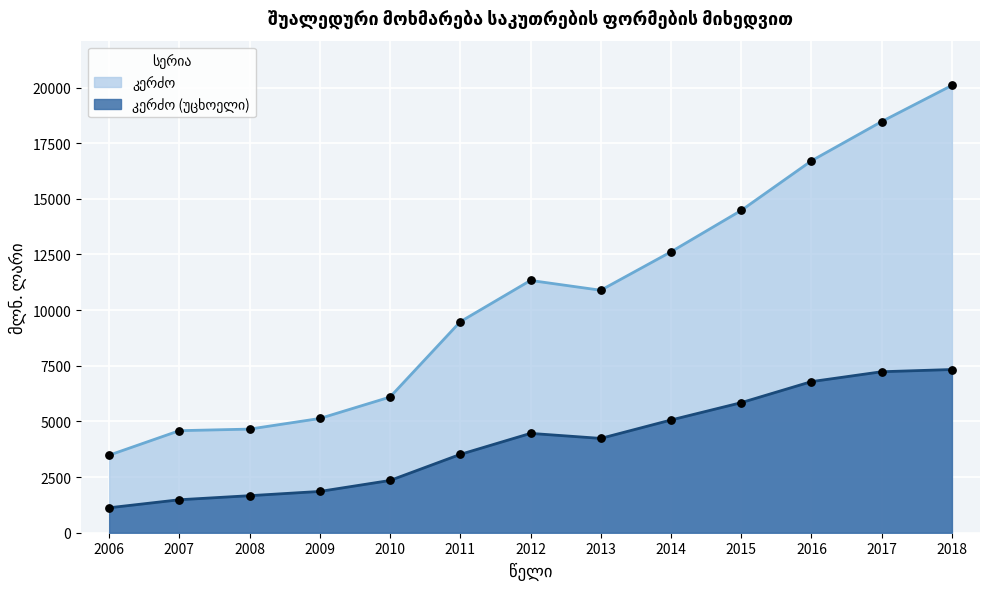

Which series contains the lowest Y value?

კერძო (უცხოელი)